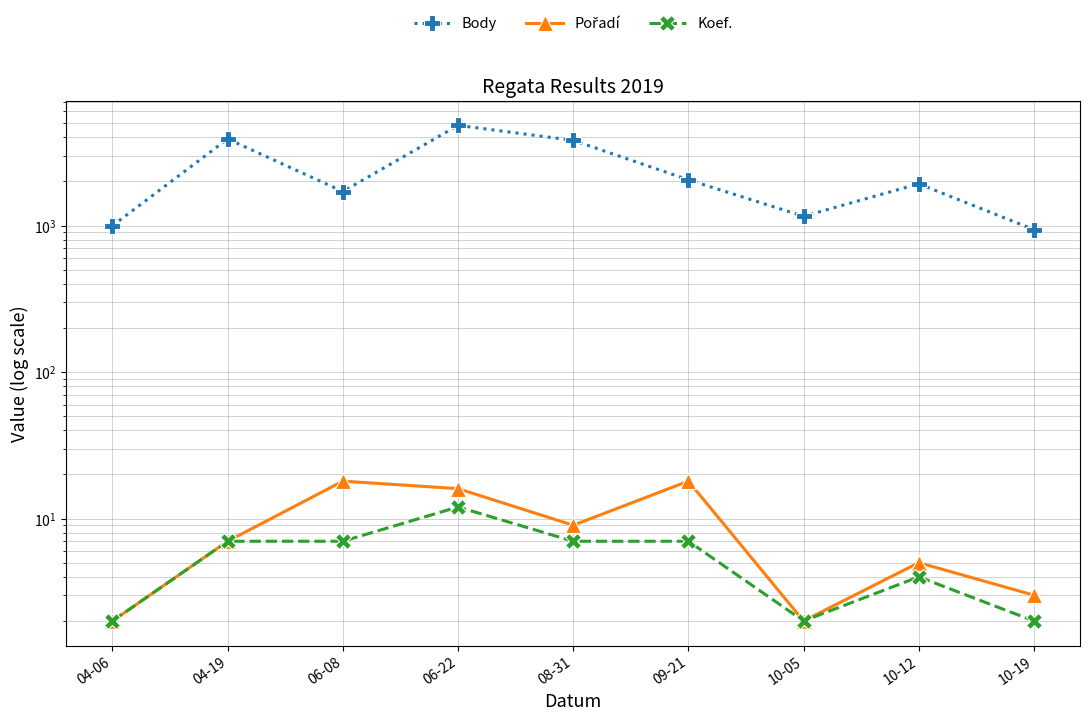

List the series in order of their peak value, lowest first.

Koef., Pořadí, Body